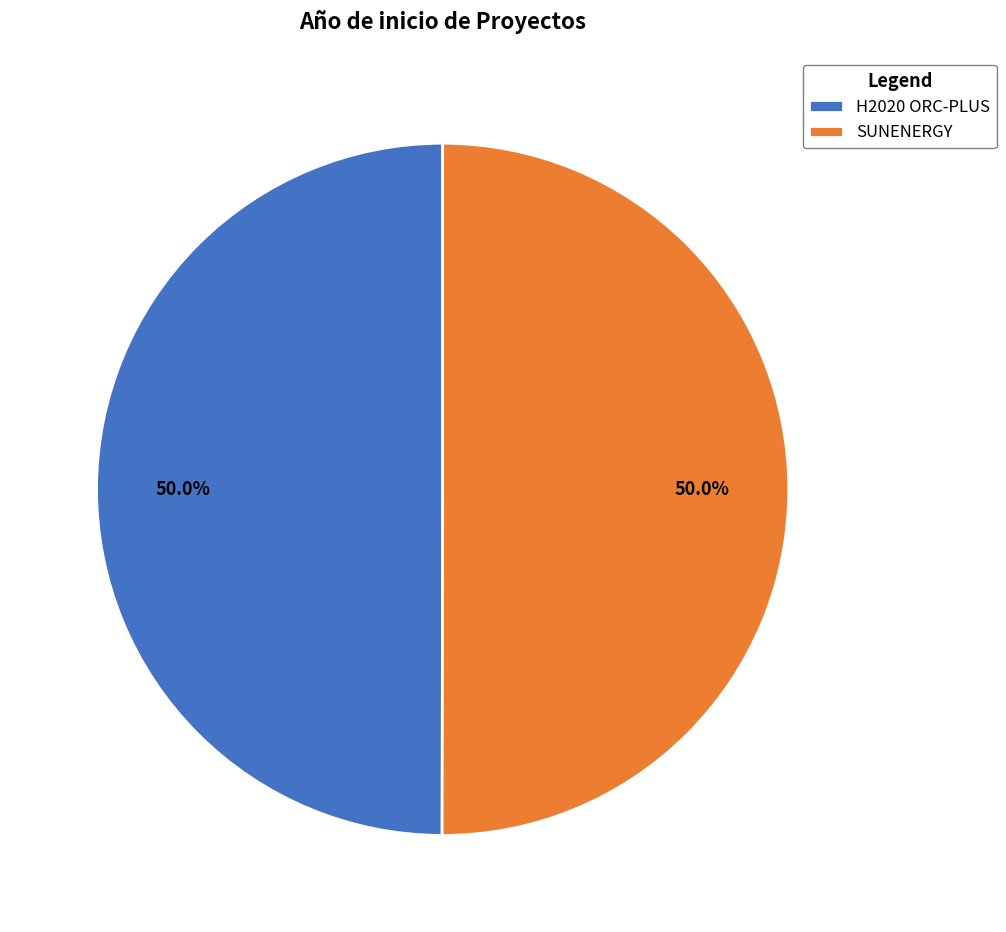

To the nearest percent, what portion does SUNENERGY represent?

50%